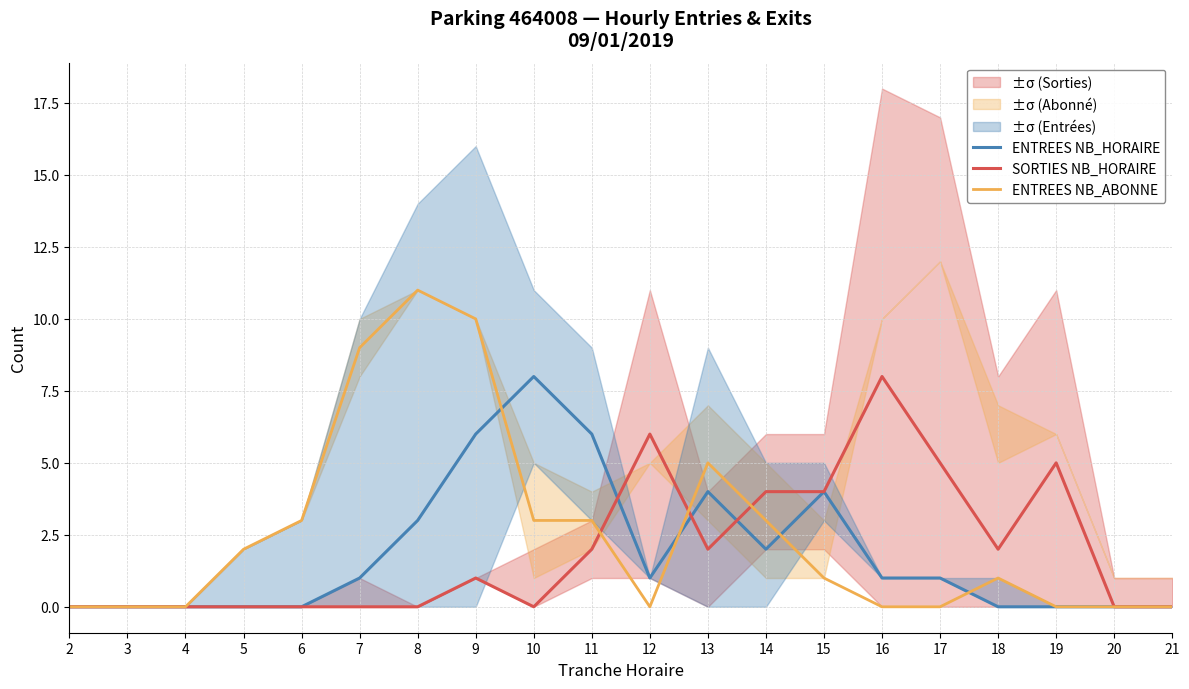

What is the maximum value for SORTIES NB_HORAIRE?

8